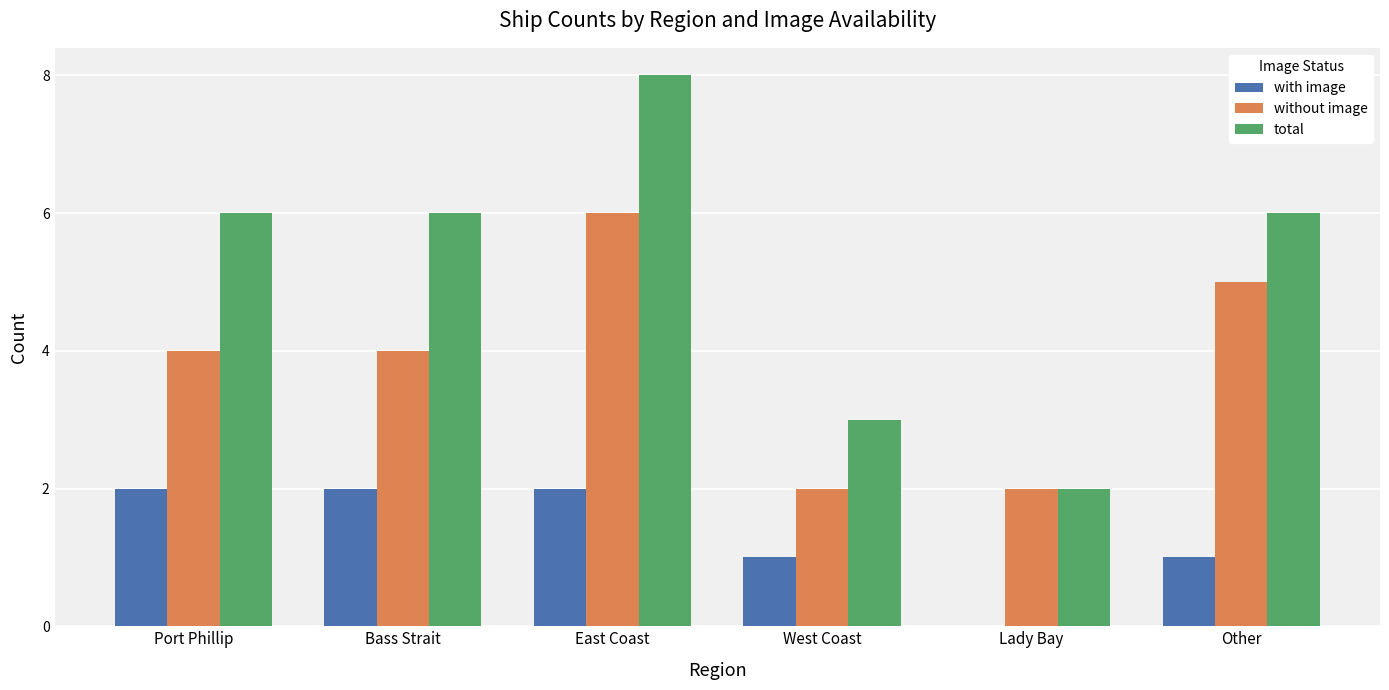

Is it true that with image equals 2 at Port Phillip?

True